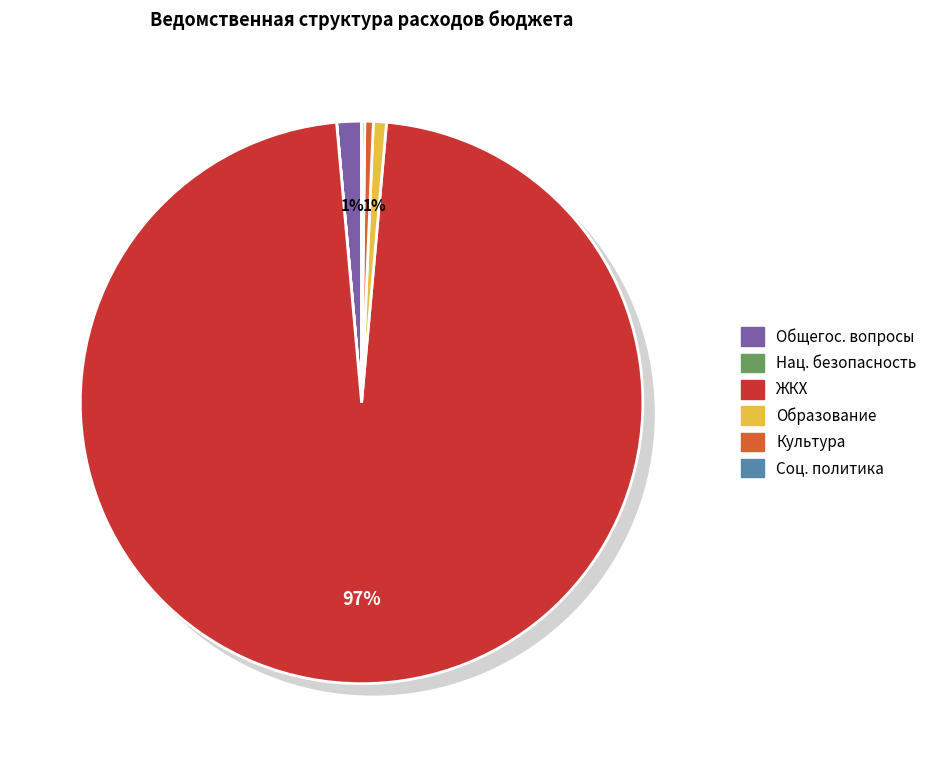

Rank the categories by value from highest to lowest.

ЖИЛИЩНО-КОММУНАЛЬНОЕ ХОЗЯЙСТВО, ОБЩЕГОСУДАРСТВЕННЫЕ ВОПРОСЫ, ОБРАЗОВАНИЕ, КУЛЬТУРА, СОЦИАЛЬНАЯ ПОЛИТИКА, НАЦИОНАЛЬНАЯ БЕЗОПАСНОСТЬ